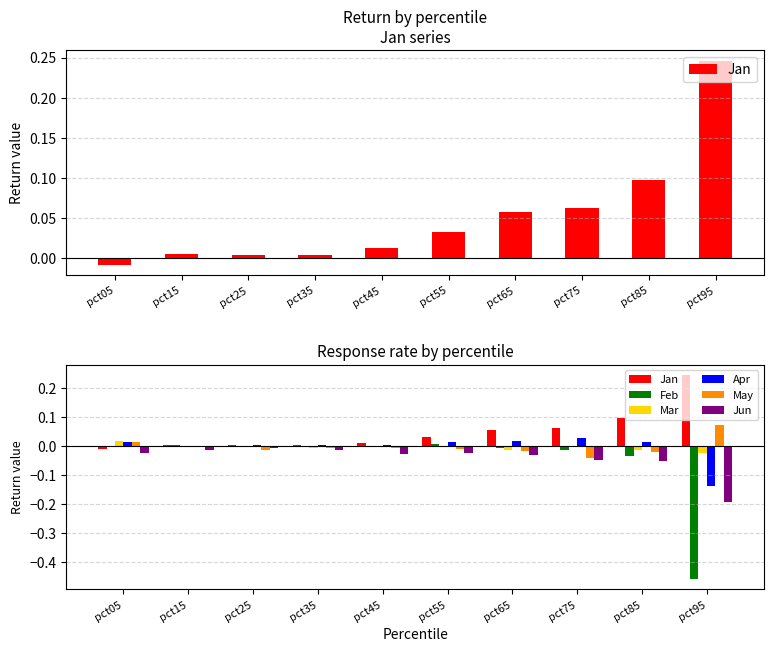

Which label corresponds to the largest value in the chart?

pct95